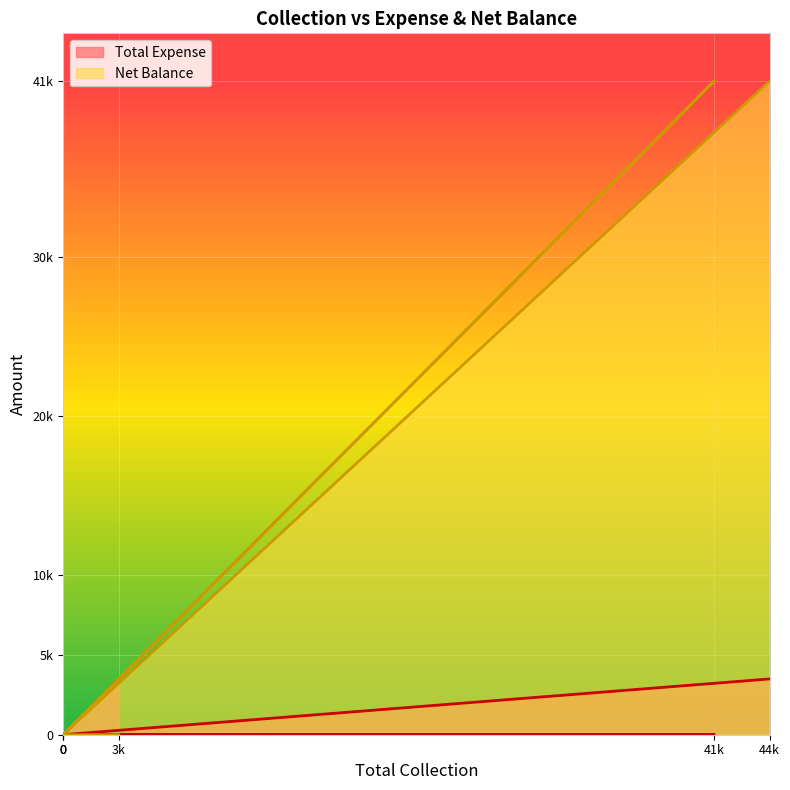

True or false: Total Expense and Net Balance cross at least once.

False